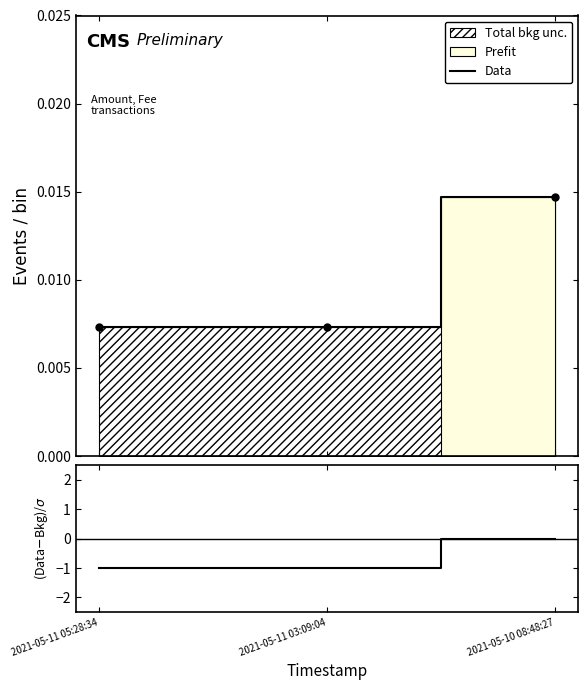

Is it true that Data equals 0.0 at 2021-05-10 08:48:27?

True